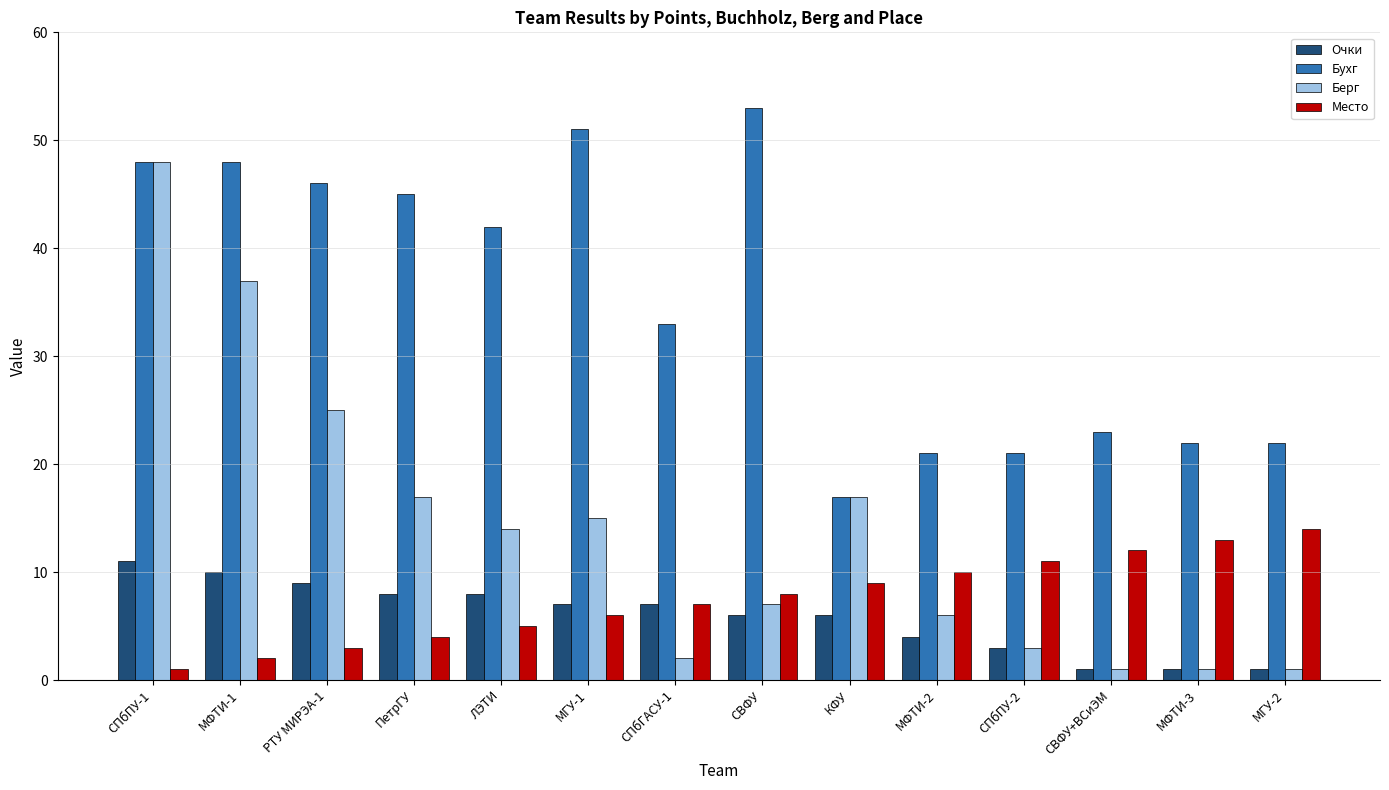

What is the greatest value displayed?

53